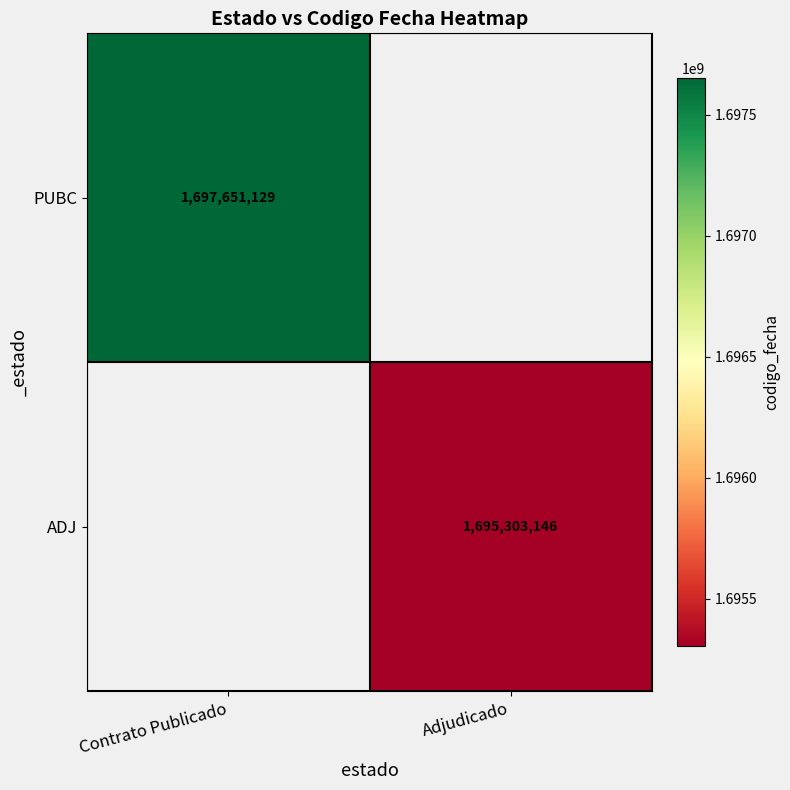

True or false: PUBC has a value of 1697651129 at Contrato Publicado.

True